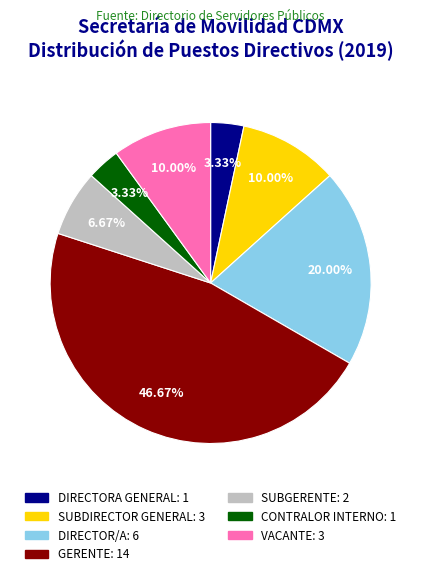

Does DIRECTORA GENERAL represent more than half of the total?

No